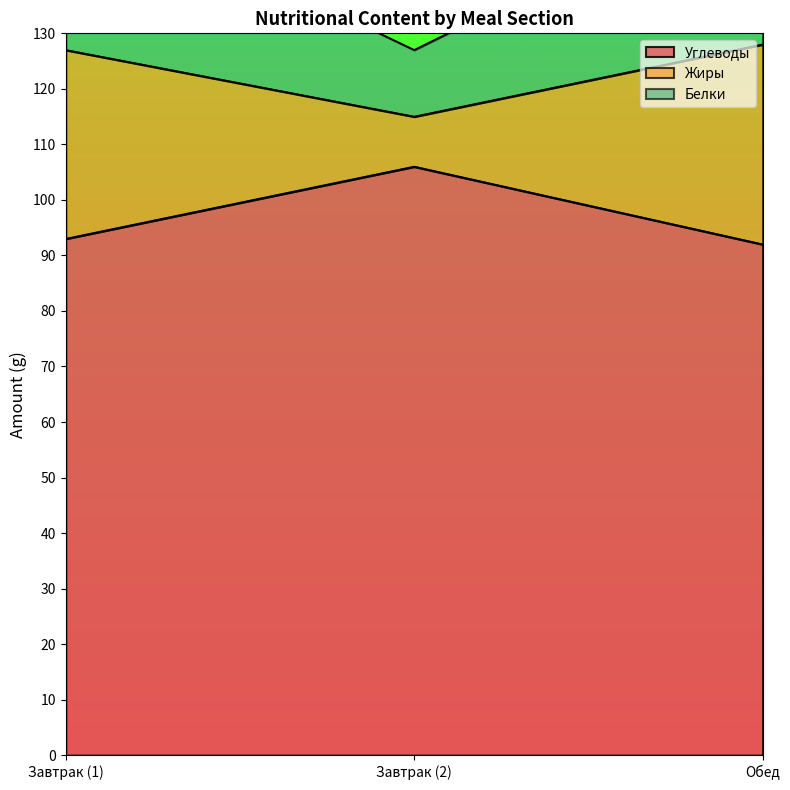

Reading right to left, what are all the values shown in this chart?

Углеводы: Обед=92	Завтрак (2)=106	Завтрак (1)=93
Жиры: Обед=128	Завтрак (2)=115	Завтрак (1)=127
Белки: Обед=158	Завтрак (2)=127	Завтрак (1)=157